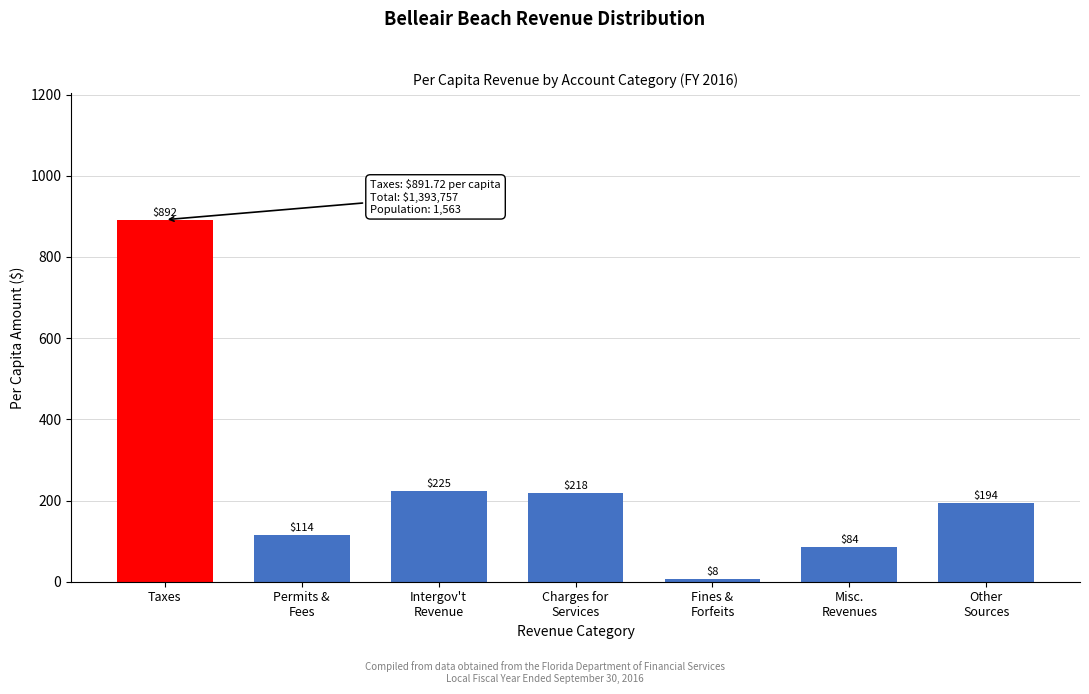

Where does the data first go above 193?

Taxes